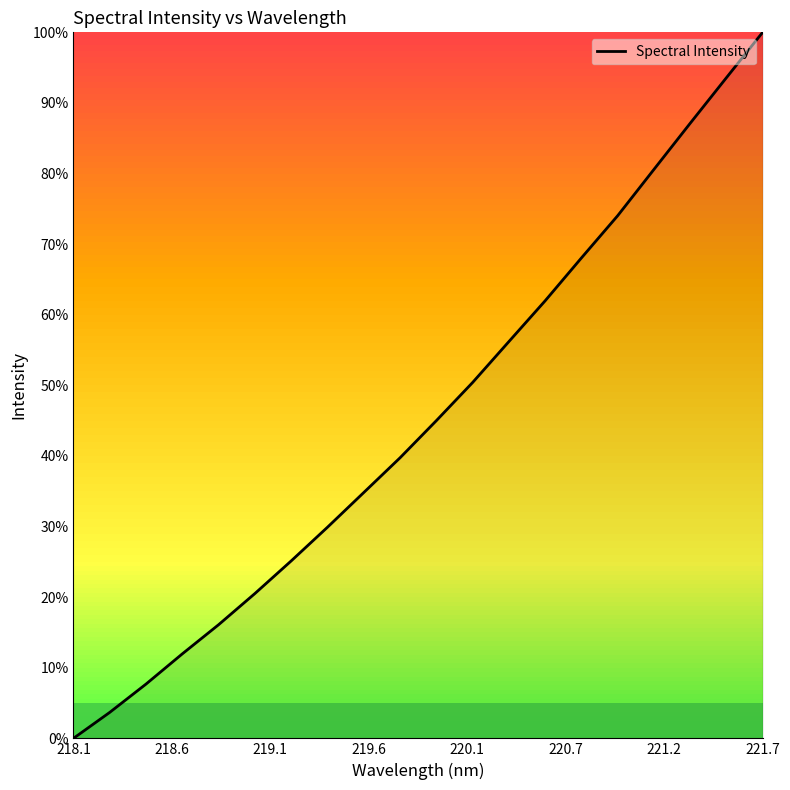

What is the difference between the maximum and minimum values?

100.0